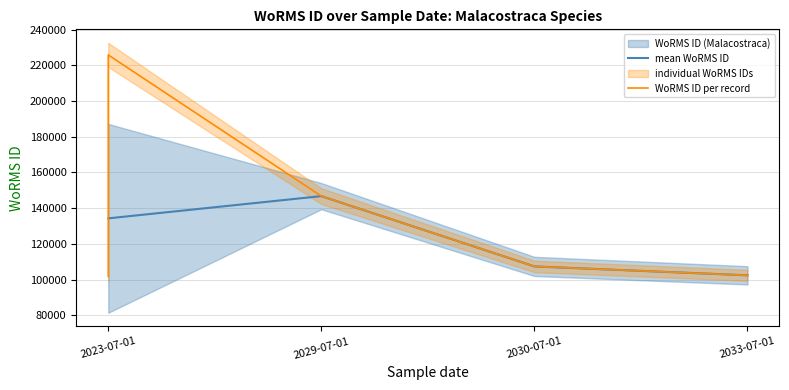

What is the change in value from 2023-07-01 to 2029-07-01?

+39580